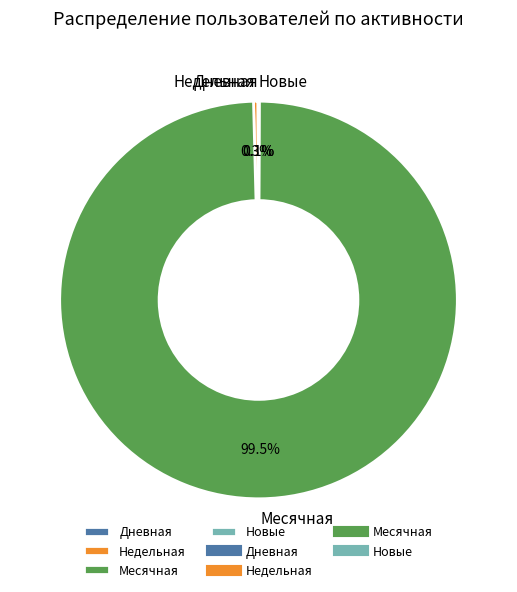

Which slice is the largest?

Месячная